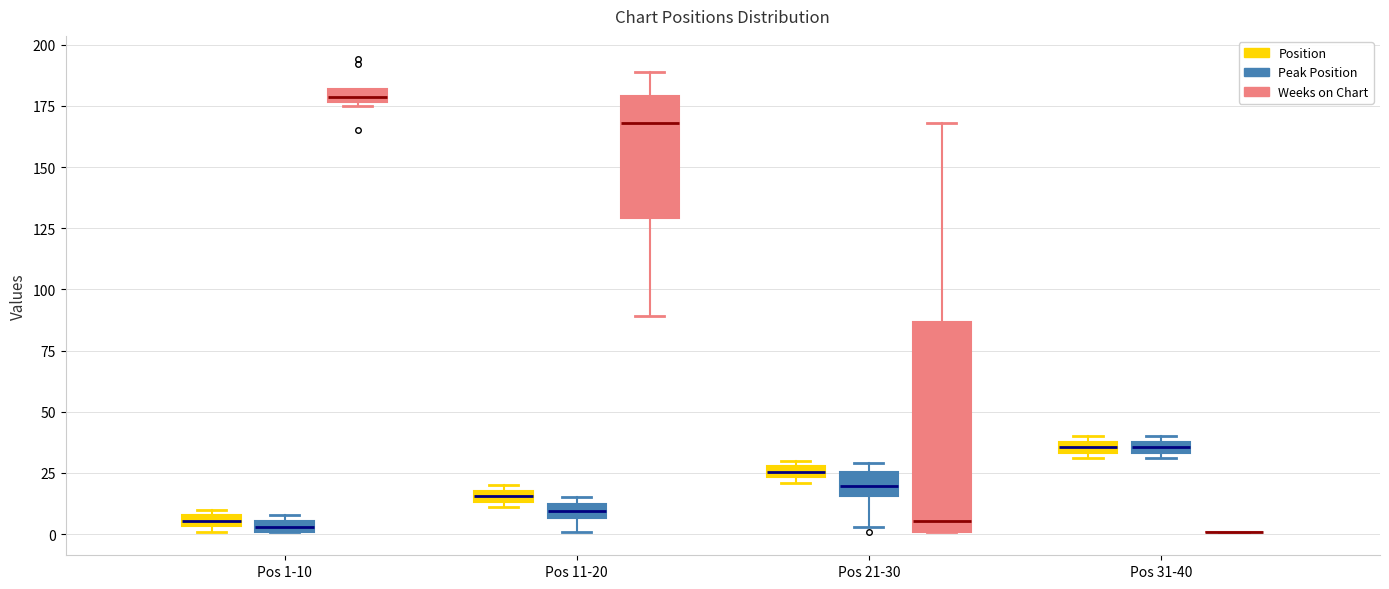

Where does the median line of the box for Pos 11-20 (Weeks on Chart) sit on the y-axis? The values are not printed on the chart, so give them approximately, as read against the axis.

170